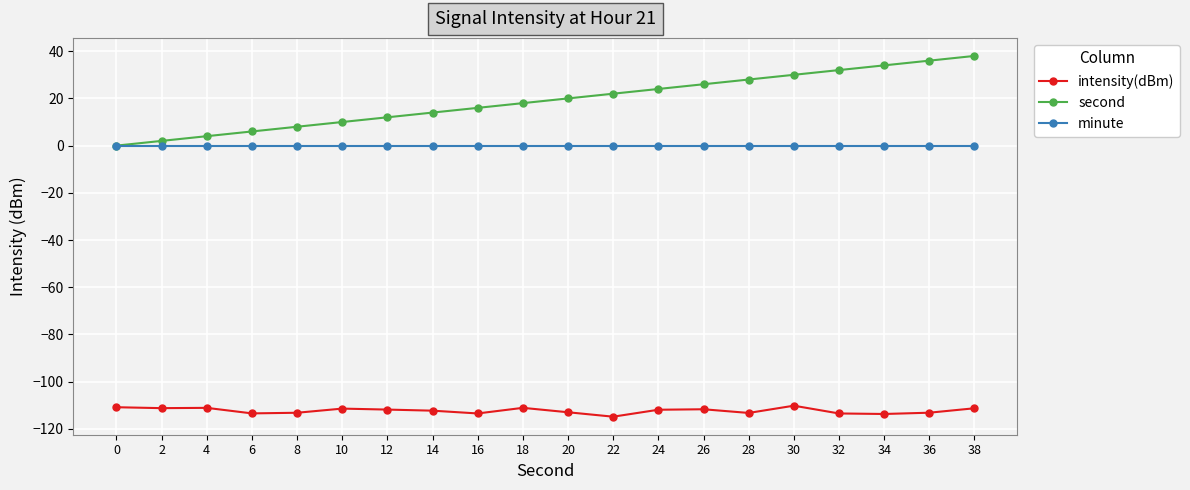

What are all the series names shown in the legend?

intensity(dBm), second, minute